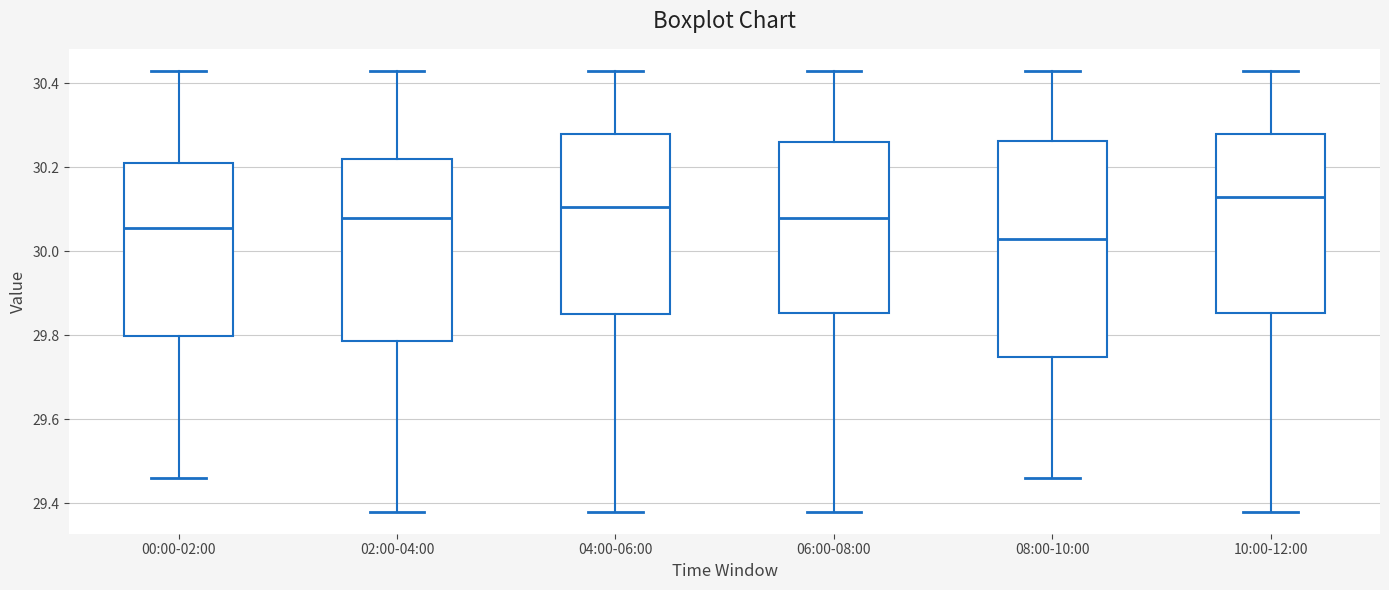

Reading left to right, read every box against the y-axis: the position of its median line, the range the box covers, and the ends of its whiskers. The values are not printed on the chart, so give them approximately, as read against the axis.

00:00-02:00: median 30.06, box 29.80 to 30.22, whiskers 29.46 to 30.44
02:00-04:00: median 30.08, box 29.78 to 30.22, whiskers 29.38 to 30.44
04:00-06:00: median 30.10, box 29.86 to 30.28, whiskers 29.38 to 30.44
06:00-08:00: median 30.08, box 29.86 to 30.26, whiskers 29.38 to 30.44
08:00-10:00: median 30.04, box 29.74 to 30.26, whiskers 29.46 to 30.44
10:00-12:00: median 30.14, box 29.86 to 30.28, whiskers 29.38 to 30.44